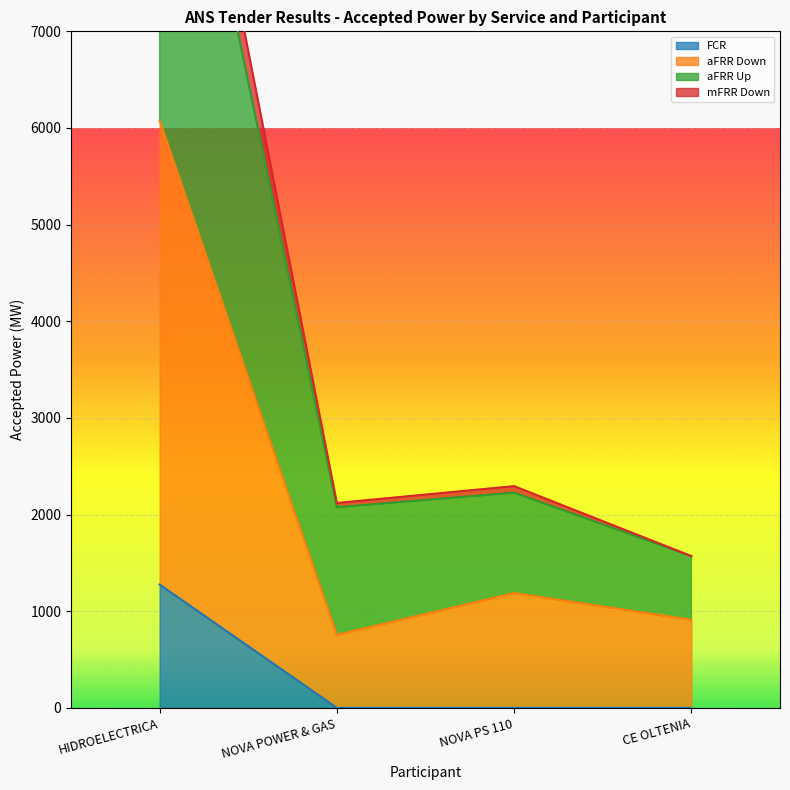

True or false: aFRR Up has more than 2 points higher than both neighbors.

False